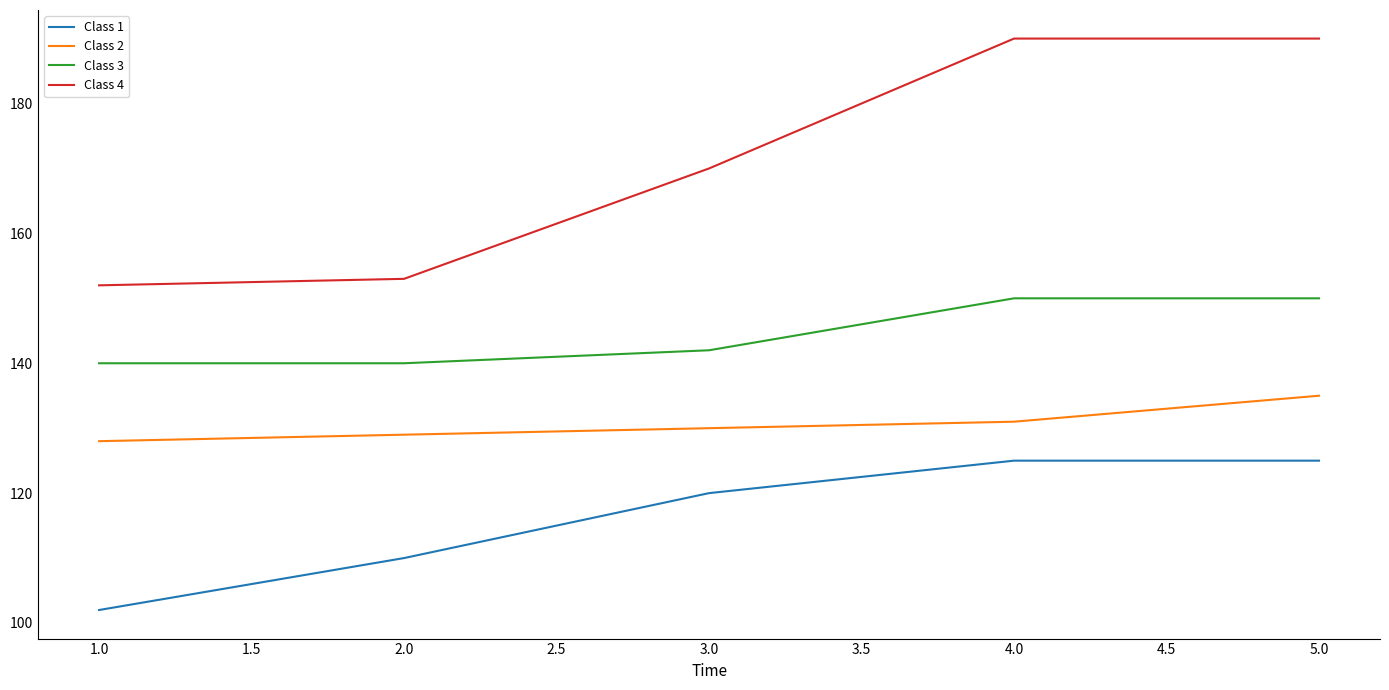

Rank the series by their average value, from lowest to highest.

Class 1, Class 2, Class 3, Class 4